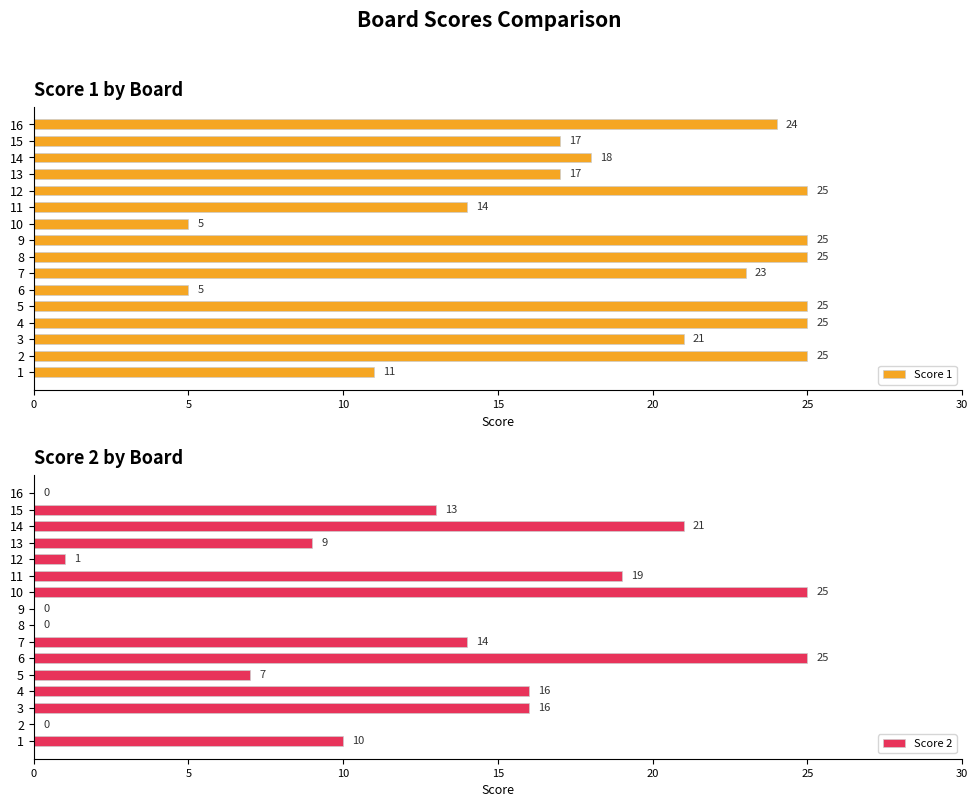

At how many categories does at least one series exceed 1?

16